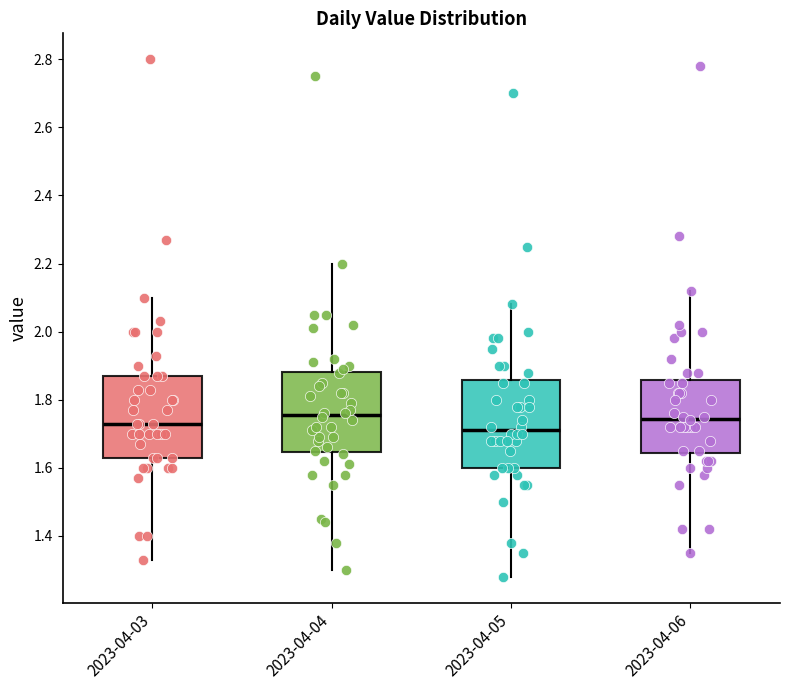

Reading left to right, transcribe this box plot: for each box, give where its median line is, the range the box spans, and where its two whiskers end, as read against the y-axis. The values are not printed on the chart, so give them approximately, as read against the axis.

2023-04-03: median 1.74, box 1.64 to 1.88, whiskers 1.34 to 2.10
2023-04-04: median 1.76, box 1.64 to 1.88, whiskers 1.30 to 2.20
2023-04-05: median 1.72, box 1.60 to 1.86, whiskers 1.28 to 2.08
2023-04-06: median 1.74, box 1.64 to 1.86, whiskers 1.36 to 2.12